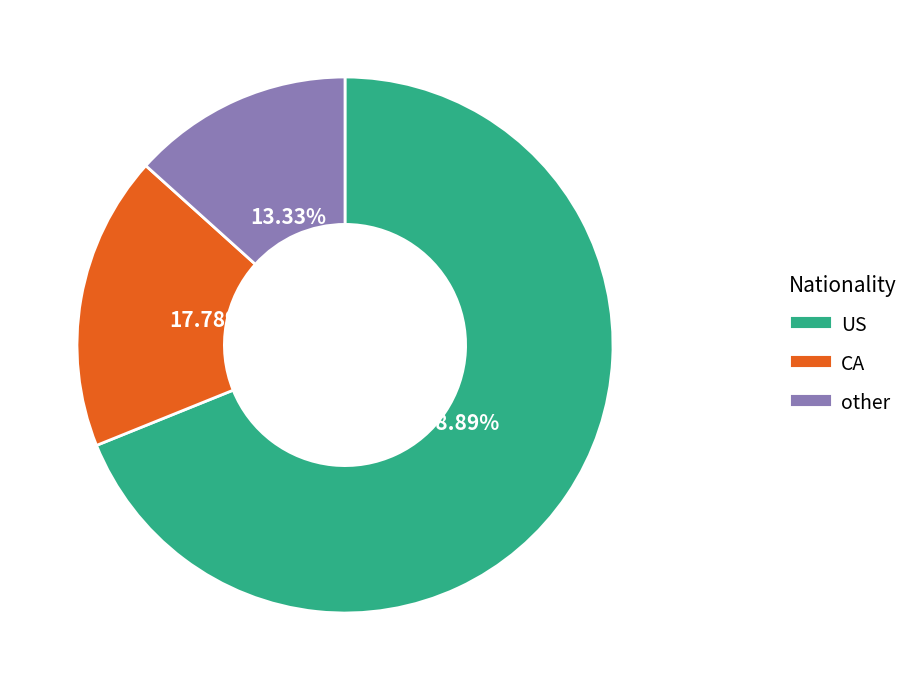

To the nearest percent, what is the average slice percentage?

33%